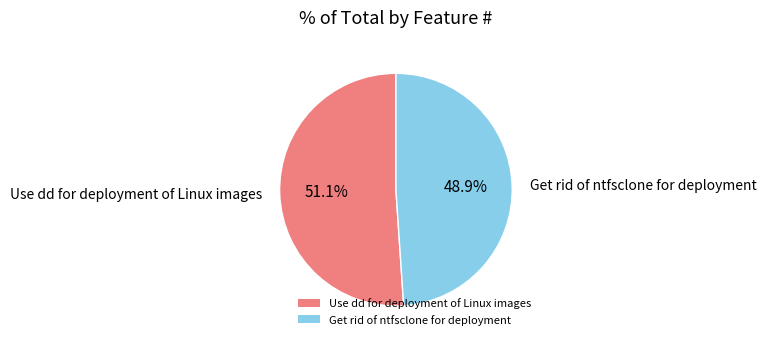

To the nearest percent, what is the combined percentage of Get rid of ntfsclone for deployment and Use dd for deployment of Linux images?

100%